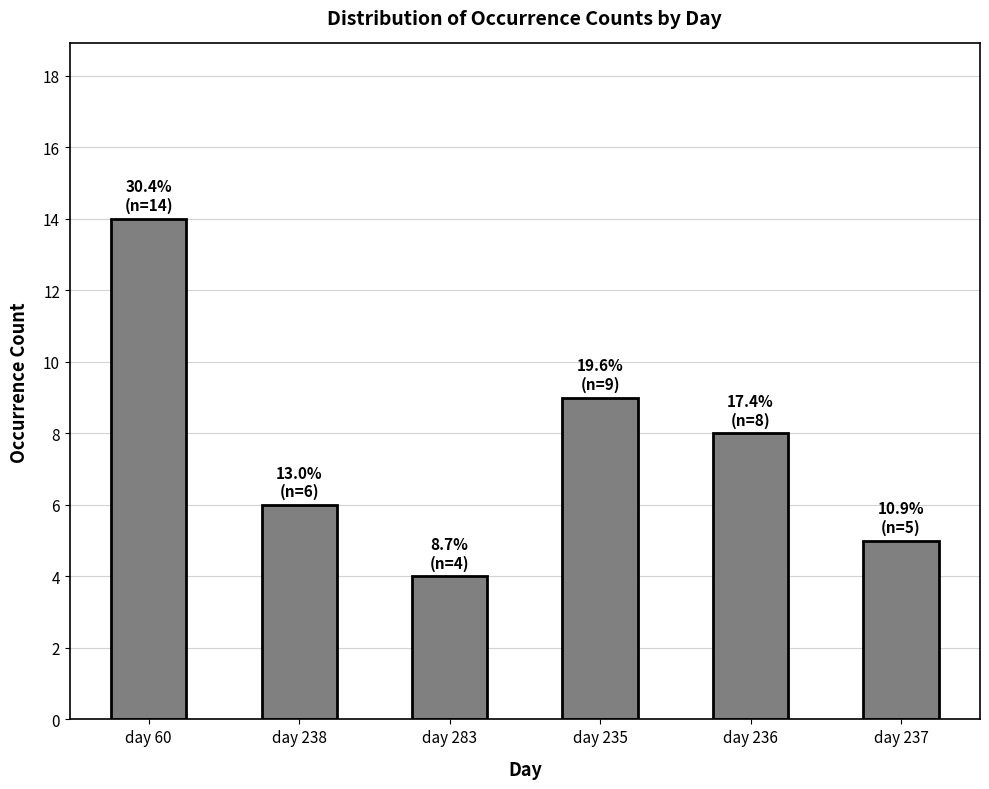

What value does the data have at day 235, to the nearest 5?

10